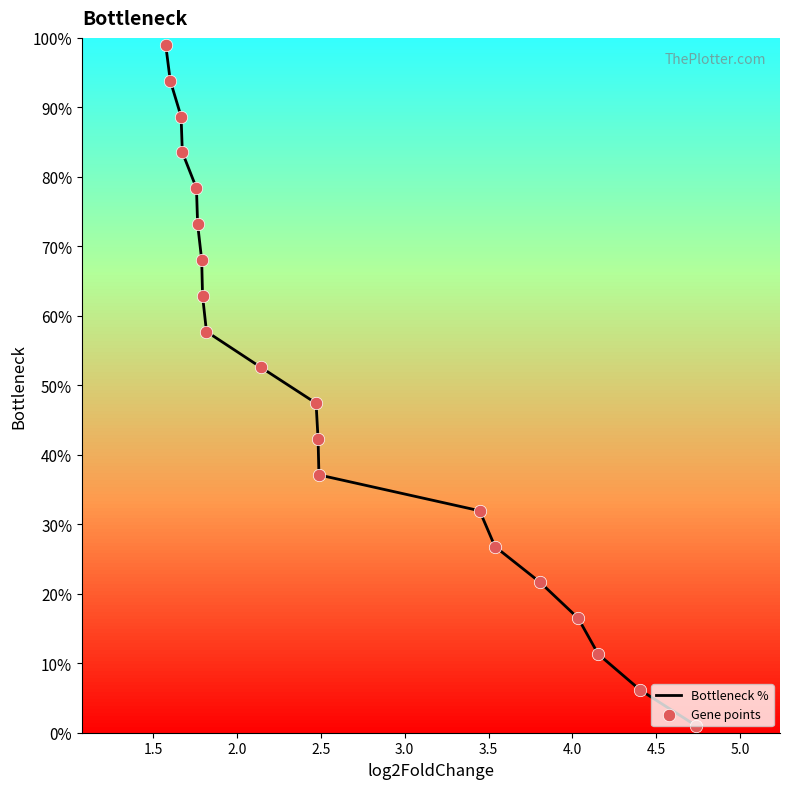

Which series has the widest spread of Y values?

Bottleneck %